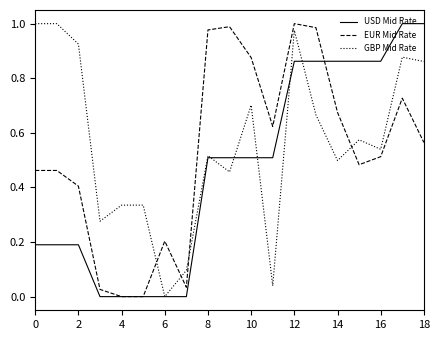

What are all the series names shown in the legend?

USD Mid Rate, EUR Mid Rate, GBP Mid Rate